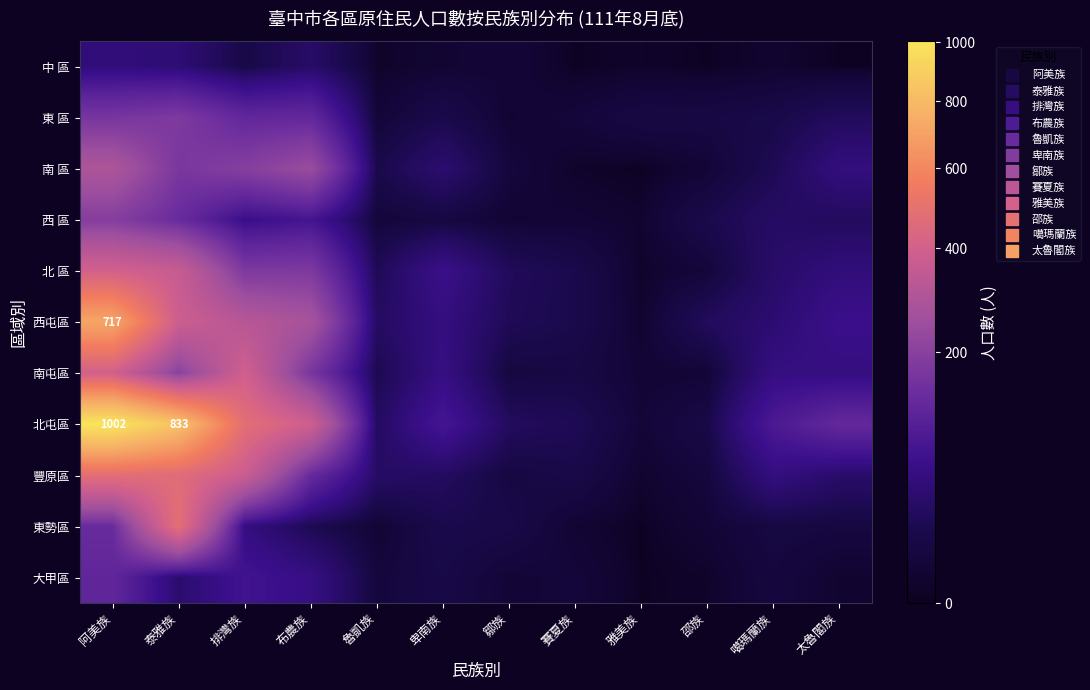

True or false: 大甲區 has a value of 7 at 魯凱族.

True